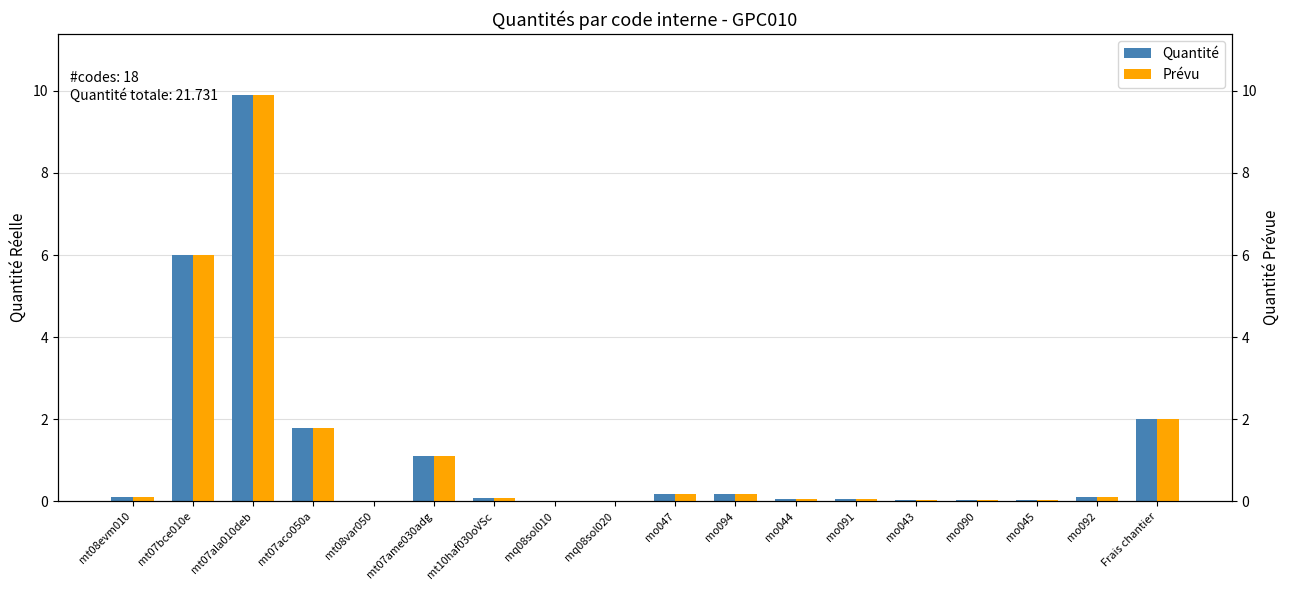

How many distinct data groups are displayed?

2